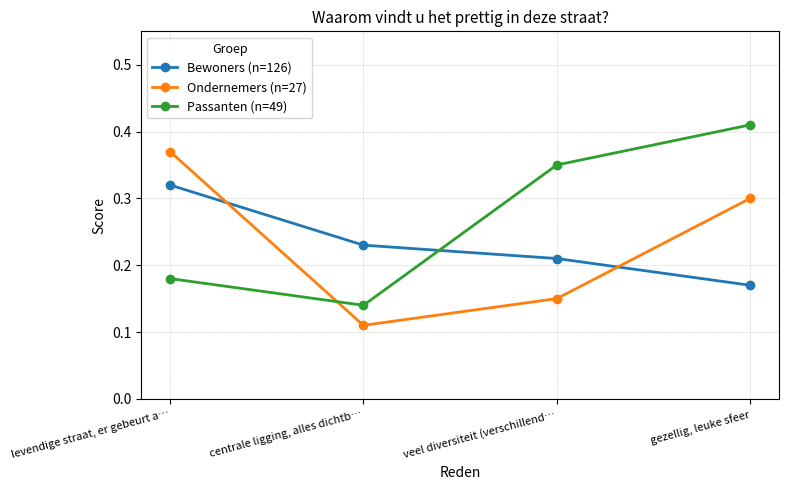

Where do Passanten (n=49) and Ondernemers (n=27) first cross each other?

levendige straat, er gebeurt a… and centrale ligging, alles dichtb…